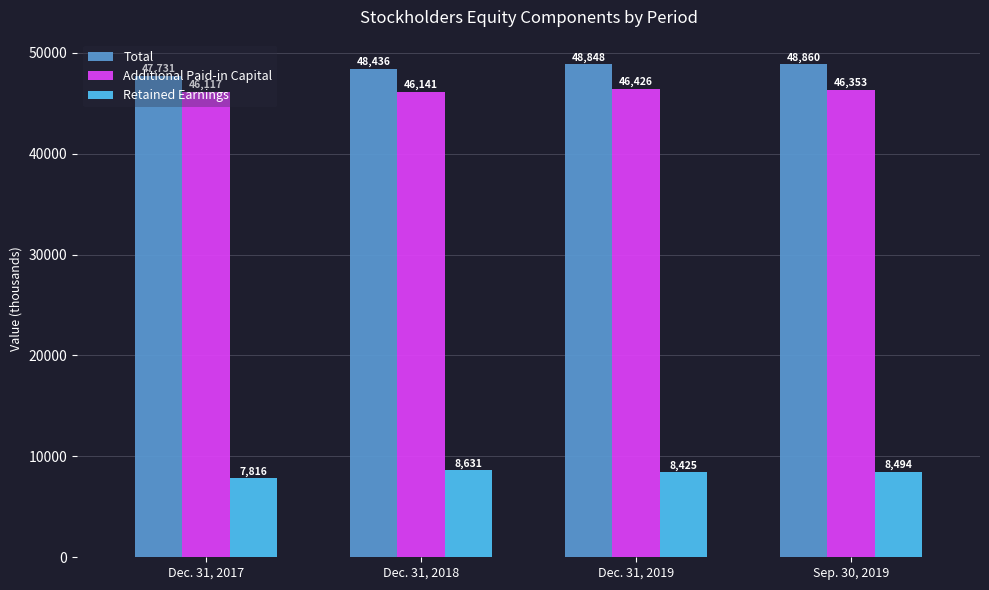

Read the Retained Earnings value at Dec. 31, 2017, to the nearest 50.

7800